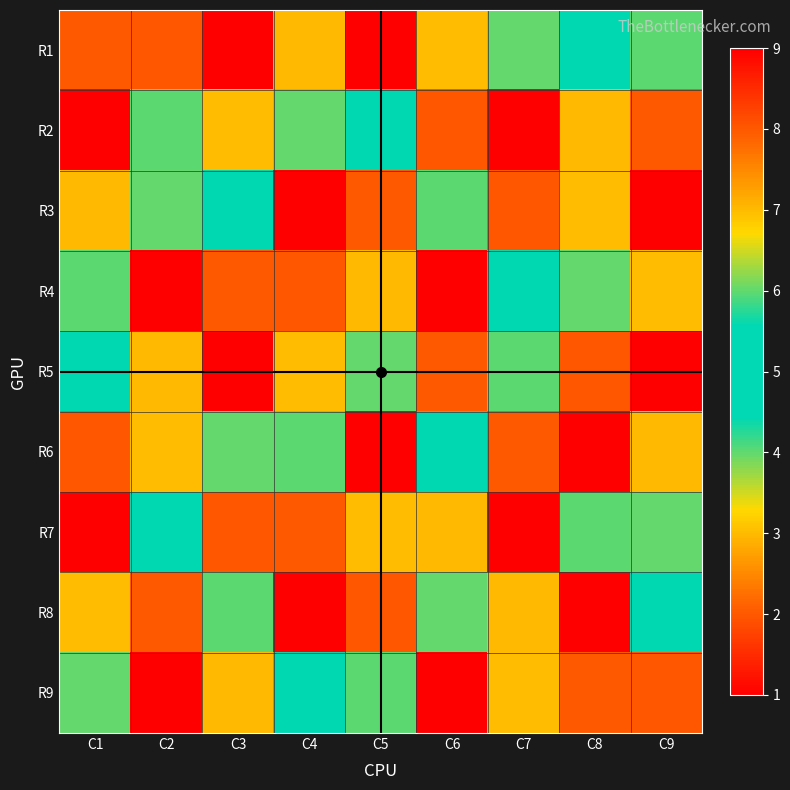

Reading left to right, list all the values displayed in this chart.

R1: C1=2	C2=8	C3=1	C4=7	C5=9	C6=3	C7=6	C8=5	C9=4
R2: C1=9	C2=4	C3=3	C4=6	C5=5	C6=8	C7=1	C8=7	C9=2
R3: C1=7	C2=6	C3=5	C4=1	C5=2	C6=4	C7=8	C8=3	C9=9
R4: C1=4	C2=1	C3=2	C4=8	C5=7	C6=9	C7=5	C8=6	C9=3
R5: C1=5	C2=7	C3=9	C4=3	C5=6	C6=2	C7=4	C8=8	C9=1
R6: C1=8	C2=3	C3=6	C4=4	C5=1	C6=5	C7=2	C8=9	C9=7
R7: C1=1	C2=5	C3=8	C4=2	C5=3	C6=7	C7=9	C8=4	C9=6
R8: C1=3	C2=2	C3=4	C4=9	C5=8	C6=6	C7=7	C8=1	C9=5
R9: C1=6	C2=9	C3=7	C4=5	C5=4	C6=1	C7=3	C8=2	C9=8